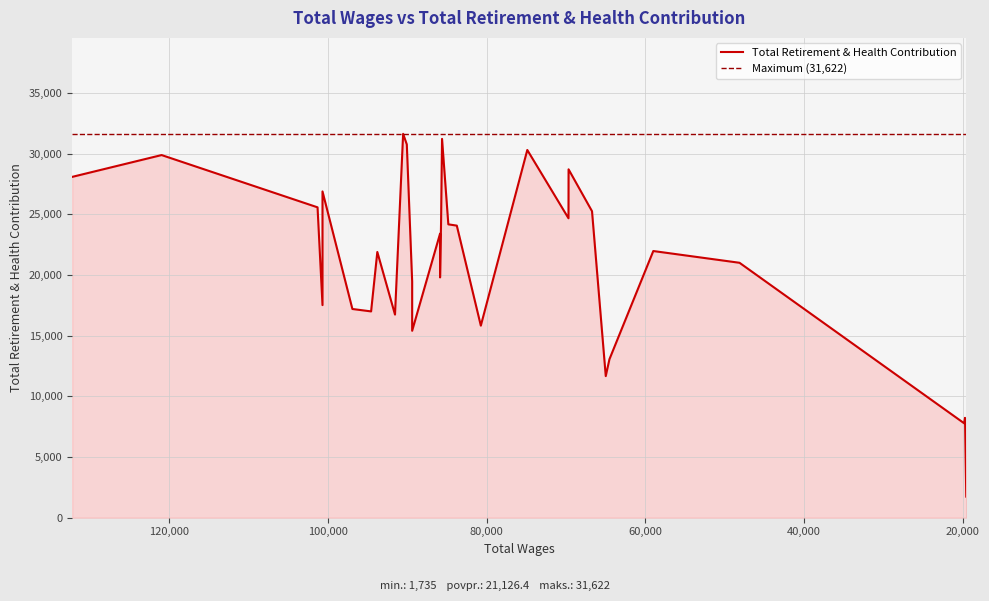

Where is the data nearest to the value 16678?

91563